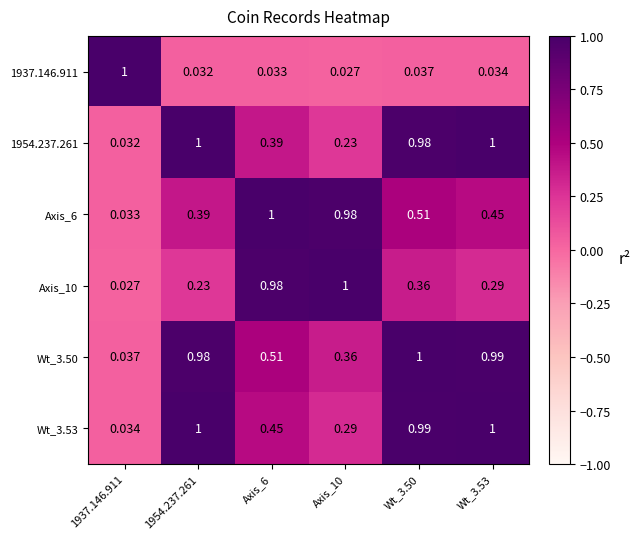

Which series changed the most between Axis_6 and Wt_3.53?

Axis_10